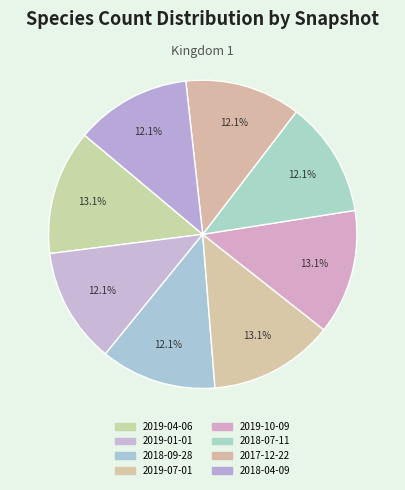

Does any single category account for the majority?

No